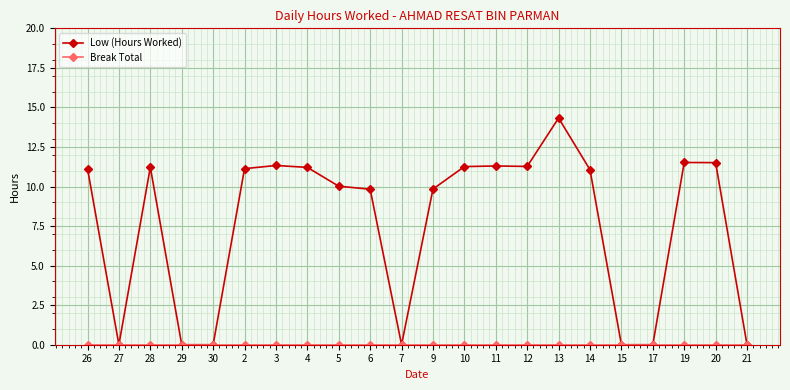

How many lines are shown in the chart?

2